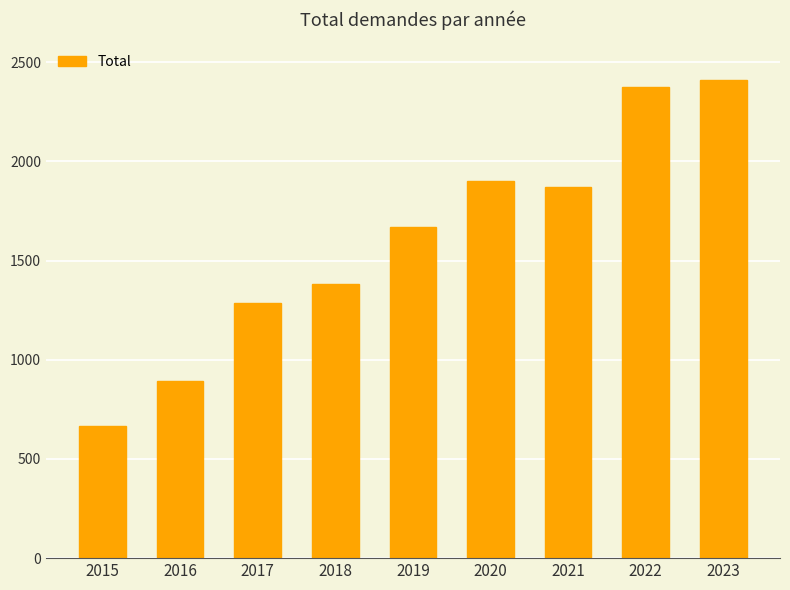

What is the change in value from 2019 to 2023?

+742